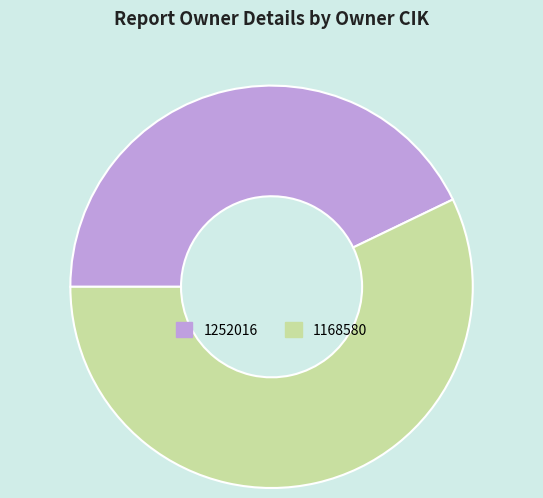

Do 1168580 and 1252016 together represent more than half of the pie?

Yes